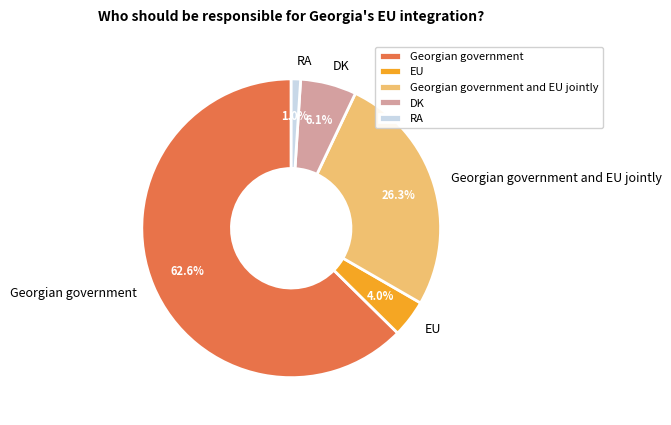

To the nearest percent, what is the combined percentage of Georgian government and EU?

67%